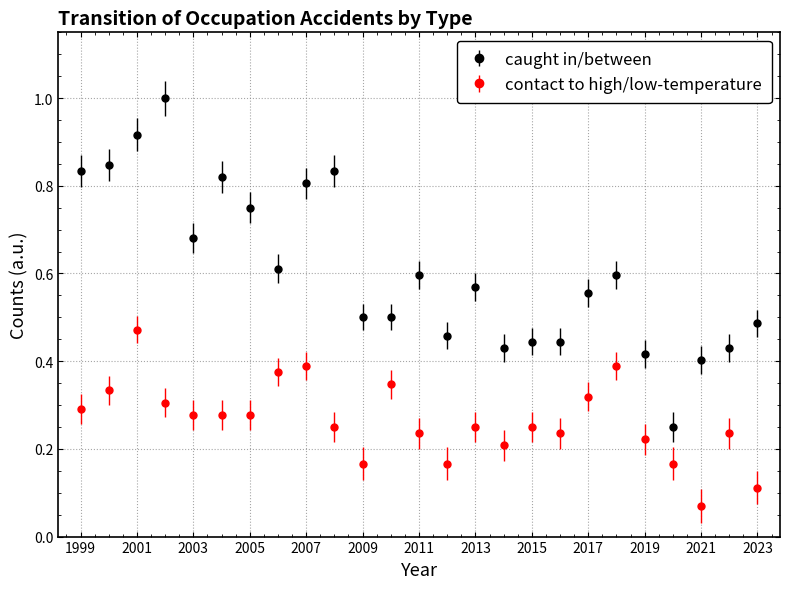

True or false: caught in/between and contact to high/low-temperature intersect in this chart.

False